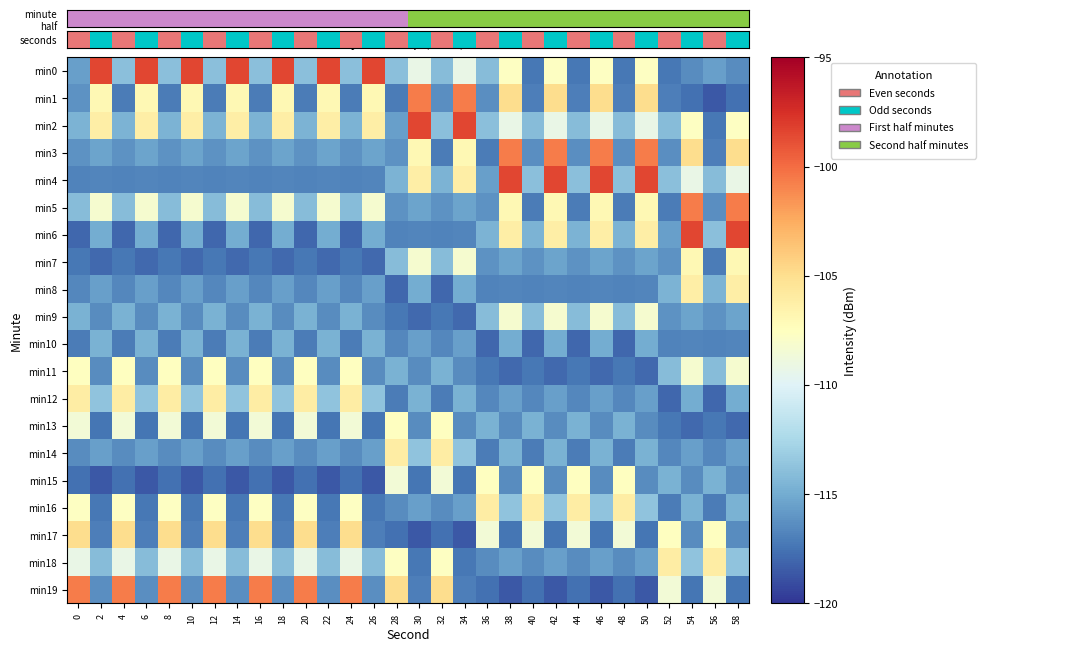

Between 6 and 58, which series saw the biggest shift?

minute half